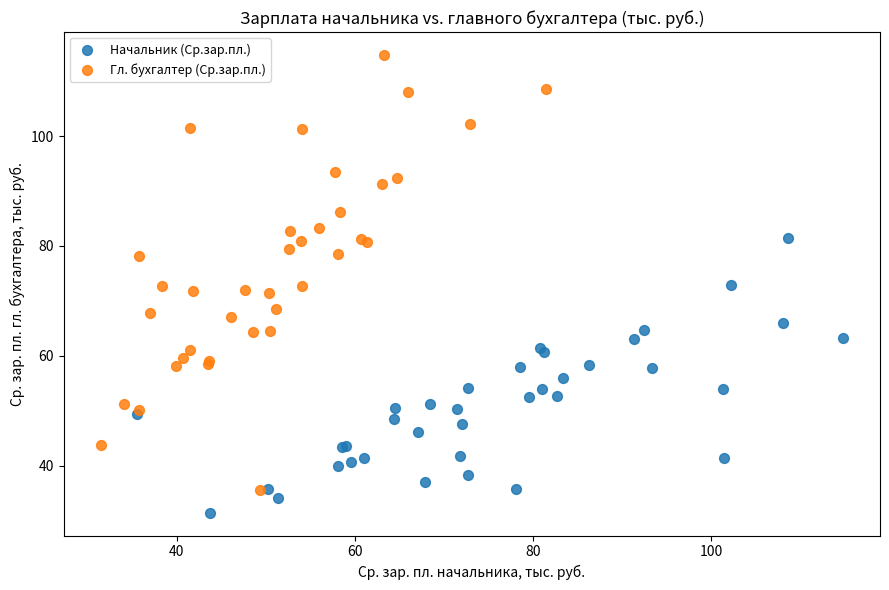

What are all the series names shown in the legend?

Начальник (Ср.зар.пл.), Гл. бухгалтер (Ср.зар.пл.)